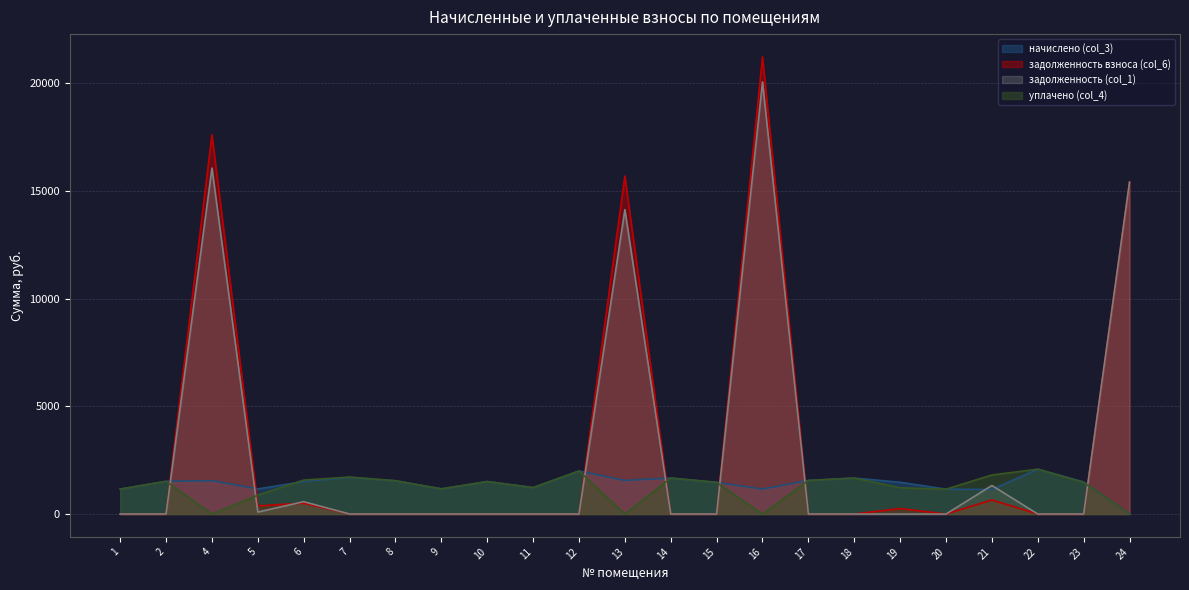

Between 9 and 13, which series saw the biggest shift?

задолженность взноса (col_6)